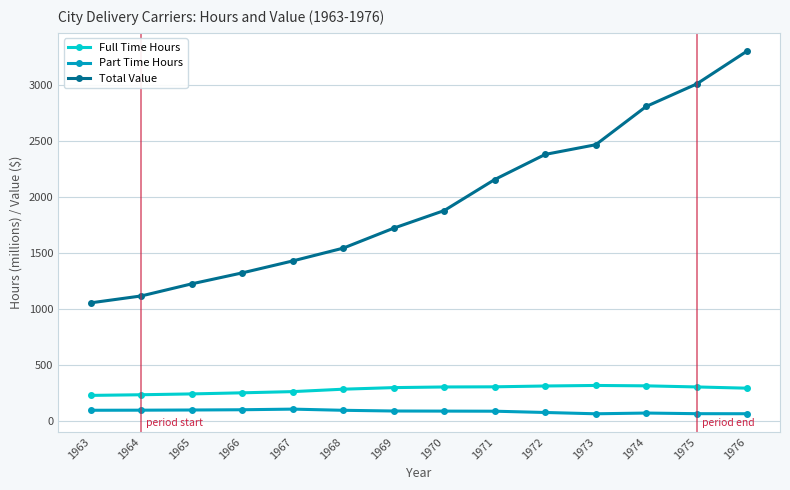

True or false: Full Time Hours and Part Time Hours intersect in this chart.

False